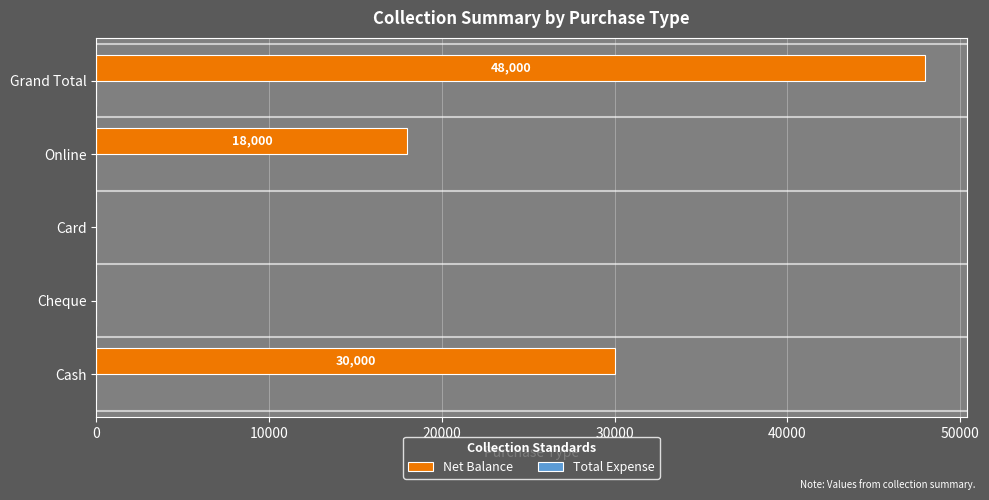

Are the bars grouped side by side (vs. stacked)?

No